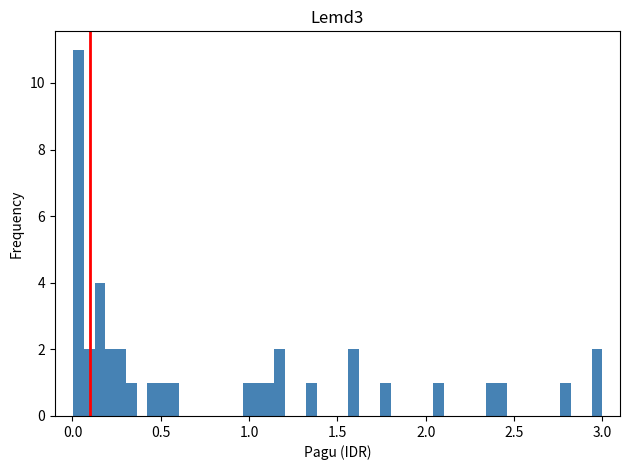

Read against the x-axis, roughly where is the centre of the tallest bar?

0.05